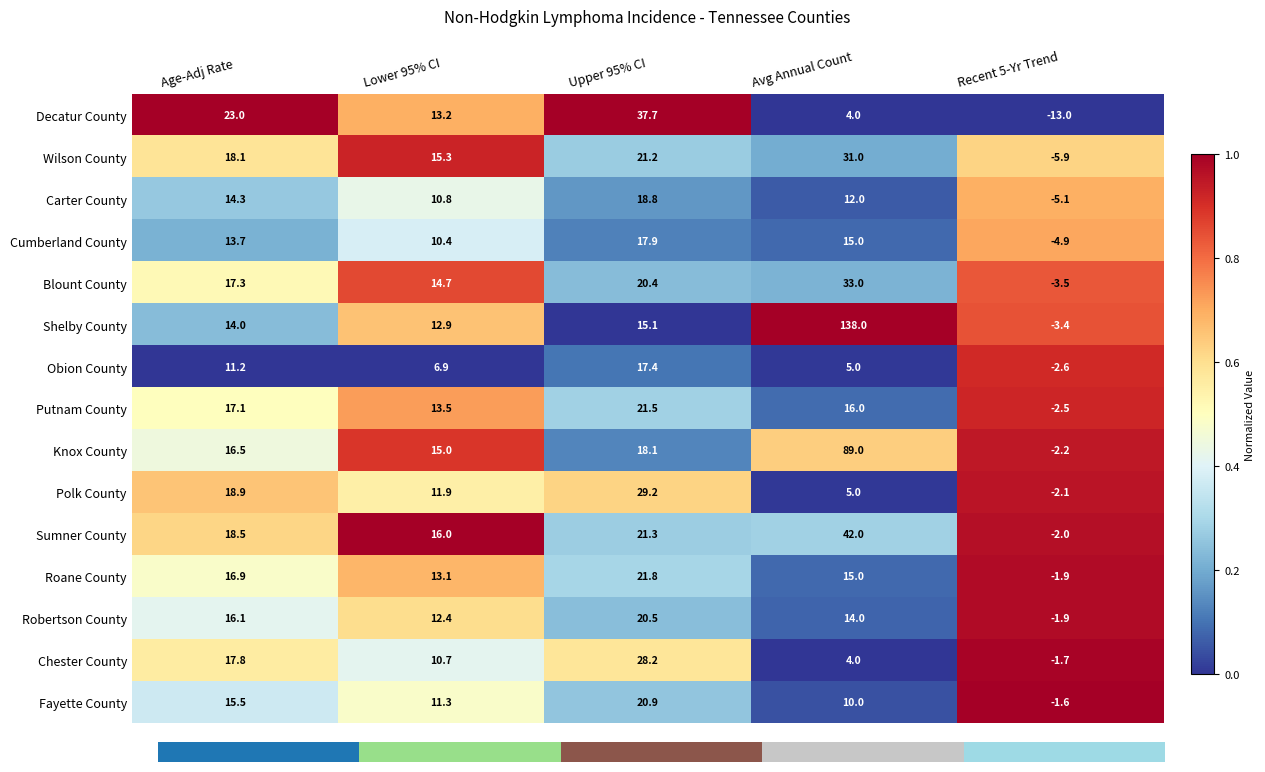

Reading right to left, what are all the values shown in this chart?

Decatur County: Recent 5-Yr Trend=-13.0	Avg Annual Count=4.0	Upper 95% CI=37.7	Lower 95% CI=13.2	Age-Adj Rate=23.0
Wilson County: Recent 5-Yr Trend=-5.9	Avg Annual Count=31.0	Upper 95% CI=21.2	Lower 95% CI=15.3	Age-Adj Rate=18.1
Carter County: Recent 5-Yr Trend=-5.1	Avg Annual Count=12.0	Upper 95% CI=18.8	Lower 95% CI=10.8	Age-Adj Rate=14.3
Cumberland County: Recent 5-Yr Trend=-4.9	Avg Annual Count=15.0	Upper 95% CI=17.9	Lower 95% CI=10.4	Age-Adj Rate=13.7
Blount County: Recent 5-Yr Trend=-3.5	Avg Annual Count=33.0	Upper 95% CI=20.4	Lower 95% CI=14.7	Age-Adj Rate=17.3
Shelby County: Recent 5-Yr Trend=-3.4	Avg Annual Count=138.0	Upper 95% CI=15.1	Lower 95% CI=12.9	Age-Adj Rate=14.0
Obion County: Recent 5-Yr Trend=-2.6	Avg Annual Count=5.0	Upper 95% CI=17.4	Lower 95% CI=6.9	Age-Adj Rate=11.2
Putnam County: Recent 5-Yr Trend=-2.5	Avg Annual Count=16.0	Upper 95% CI=21.5	Lower 95% CI=13.5	Age-Adj Rate=17.1
Knox County: Recent 5-Yr Trend=-2.2	Avg Annual Count=89.0	Upper 95% CI=18.1	Lower 95% CI=15.0	Age-Adj Rate=16.5
Polk County: Recent 5-Yr Trend=-2.1	Avg Annual Count=5.0	Upper 95% CI=29.2	Lower 95% CI=11.9	Age-Adj Rate=18.9
Sumner County: Recent 5-Yr Trend=-2.0	Avg Annual Count=42.0	Upper 95% CI=21.3	Lower 95% CI=16.0	Age-Adj Rate=18.5
Roane County: Recent 5-Yr Trend=-1.9	Avg Annual Count=15.0	Upper 95% CI=21.8	Lower 95% CI=13.1	Age-Adj Rate=16.9
Robertson County: Recent 5-Yr Trend=-1.9	Avg Annual Count=14.0	Upper 95% CI=20.5	Lower 95% CI=12.4	Age-Adj Rate=16.1
Chester County: Recent 5-Yr Trend=-1.7	Avg Annual Count=4.0	Upper 95% CI=28.2	Lower 95% CI=10.7	Age-Adj Rate=17.8
Fayette County: Recent 5-Yr Trend=-1.6	Avg Annual Count=10.0	Upper 95% CI=20.9	Lower 95% CI=11.3	Age-Adj Rate=15.5